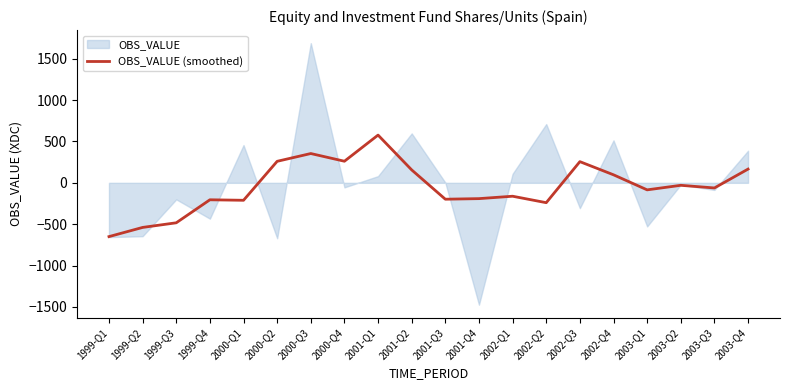

How many data points are above -62?

9